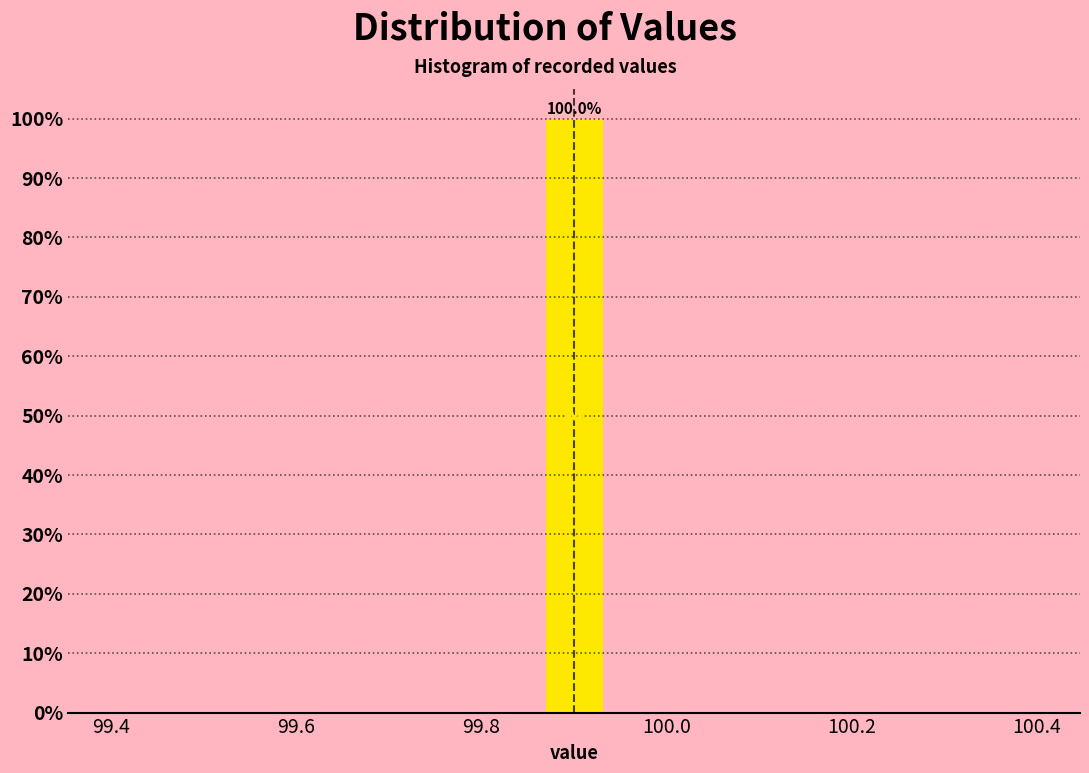

Around what value on the x-axis is the tallest bar? Give the approximate position of its centre, as read against the axis.

99.90